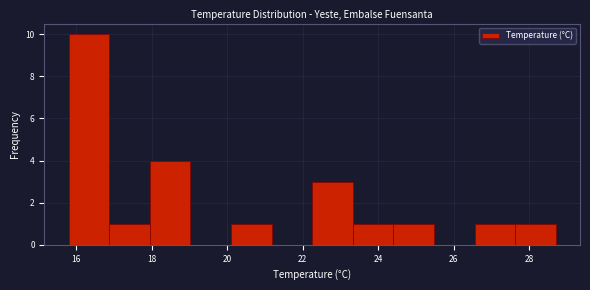

Reading left to right, list every bar in this chart as the range it spans on the x-axis followed by its height. Neither the bar edges nor the heights are printed on the chart, so give them approximately, as read against the axes.

15.8 to 16.8: 10
16.8 to 18.0: 1
18.0 to 19.0: 4
19.0 to 20.2: 0
20.2 to 21.2: 1
21.2 to 22.2: 0
22.2 to 23.4: 3
23.4 to 24.4: 1
24.4 to 25.4: 1
25.4 to 26.6: 0
26.6 to 27.6: 1
27.6 to 28.8: 1